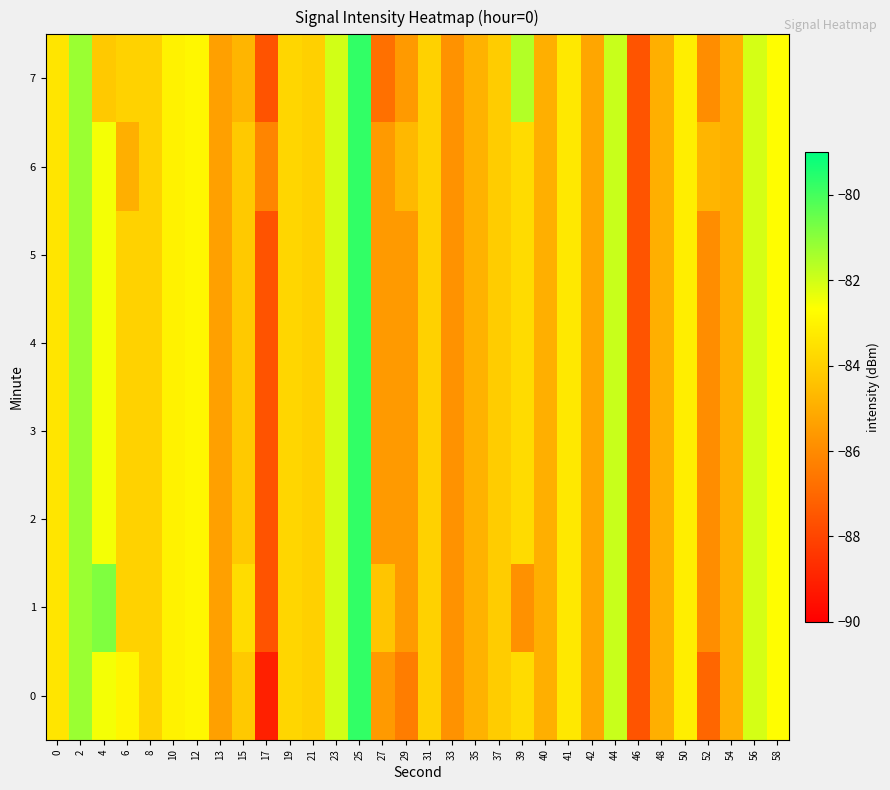

Reading left to right, transcribe all the data shown in this chart.

0: 0=-83.4	2=-81.2	4=-82.5	6=-82.9	8=-84.0	10=-83.0	12=-82.9	13=-85.4	15=-84.2	17=-89.1	19=-83.8	21=-84.0	23=-82.0	25=-79.7	27=-85.5	29=-86.4	31=-84.0	33=-85.8	35=-84.9	37=-84.1	39=-83.7	40=-84.9	41=-83.3	42=-85.2	44=-81.9	46=-87.6	48=-84.9	50=-83.2	52=-87.0	54=-84.9	56=-82.1	58=-82.7
1: 0=-83.4	2=-81.2	4=-80.8	6=-84.0	8=-84.0	10=-83.0	12=-82.9	13=-85.4	15=-83.7	17=-87.6	19=-83.8	21=-84.0	23=-82.0	25=-79.7	27=-84.3	29=-85.5	31=-84.0	33=-85.8	35=-84.9	37=-84.1	39=-85.8	40=-84.9	41=-83.3	42=-85.2	44=-81.9	46=-87.6	48=-84.9	50=-83.2	52=-85.9	54=-84.9	56=-82.1	58=-82.7
2: 0=-83.4	2=-81.2	4=-82.5	6=-84.0	8=-84.0	10=-83.0	12=-82.9	13=-85.4	15=-84.2	17=-87.6	19=-83.8	21=-84.0	23=-82.0	25=-79.7	27=-85.5	29=-85.5	31=-84.0	33=-85.8	35=-84.9	37=-84.1	39=-83.7	40=-84.9	41=-83.3	42=-85.2	44=-81.9	46=-87.6	48=-84.9	50=-83.2	52=-85.9	54=-84.9	56=-82.1	58=-82.7
3: 0=-83.4	2=-81.2	4=-82.5	6=-84.0	8=-84.0	10=-83.0	12=-82.9	13=-85.4	15=-84.2	17=-87.6	19=-83.8	21=-84.0	23=-82.0	25=-79.7	27=-85.5	29=-85.5	31=-84.0	33=-85.8	35=-84.9	37=-84.1	39=-83.7	40=-84.9	41=-83.3	42=-85.2	44=-81.9	46=-87.6	48=-84.9	50=-83.2	52=-85.9	54=-84.9	56=-82.1	58=-82.7
4: 0=-83.4	2=-81.2	4=-82.5	6=-84.0	8=-84.0	10=-83.0	12=-82.9	13=-85.4	15=-84.2	17=-87.6	19=-83.8	21=-84.0	23=-82.0	25=-79.7	27=-85.5	29=-85.5	31=-84.0	33=-85.8	35=-84.9	37=-84.1	39=-83.7	40=-84.9	41=-83.3	42=-85.2	44=-81.9	46=-87.6	48=-84.9	50=-83.2	52=-85.9	54=-84.9	56=-82.1	58=-82.7
5: 0=-83.4	2=-81.2	4=-82.5	6=-84.0	8=-84.0	10=-83.0	12=-82.9	13=-85.4	15=-84.2	17=-87.6	19=-83.8	21=-84.0	23=-82.0	25=-79.7	27=-85.5	29=-85.5	31=-84.0	33=-85.8	35=-84.9	37=-84.1	39=-83.7	40=-84.9	41=-83.3	42=-85.2	44=-81.9	46=-87.6	48=-84.9	50=-83.2	52=-85.9	54=-84.9	56=-82.1	58=-82.7
6: 0=-83.4	2=-81.2	4=-82.5	6=-85.0	8=-84.0	10=-83.0	12=-82.9	13=-85.4	15=-84.2	17=-86.2	19=-83.8	21=-84.0	23=-82.0	25=-79.7	27=-85.5	29=-84.7	31=-84.0	33=-85.8	35=-84.9	37=-84.1	39=-83.7	40=-84.9	41=-83.3	42=-85.2	44=-81.9	46=-87.6	48=-84.9	50=-83.2	52=-84.8	54=-84.9	56=-82.1	58=-82.7
7: 0=-83.4	2=-81.2	4=-84.2	6=-84.0	8=-84.0	10=-83.0	12=-82.9	13=-85.4	15=-84.8	17=-87.6	19=-83.8	21=-84.0	23=-82.0	25=-79.7	27=-86.8	29=-85.5	31=-84.0	33=-85.8	35=-84.9	37=-84.1	39=-81.6	40=-84.9	41=-83.3	42=-85.2	44=-81.9	46=-87.6	48=-84.9	50=-83.2	52=-85.9	54=-84.9	56=-82.1	58=-82.7